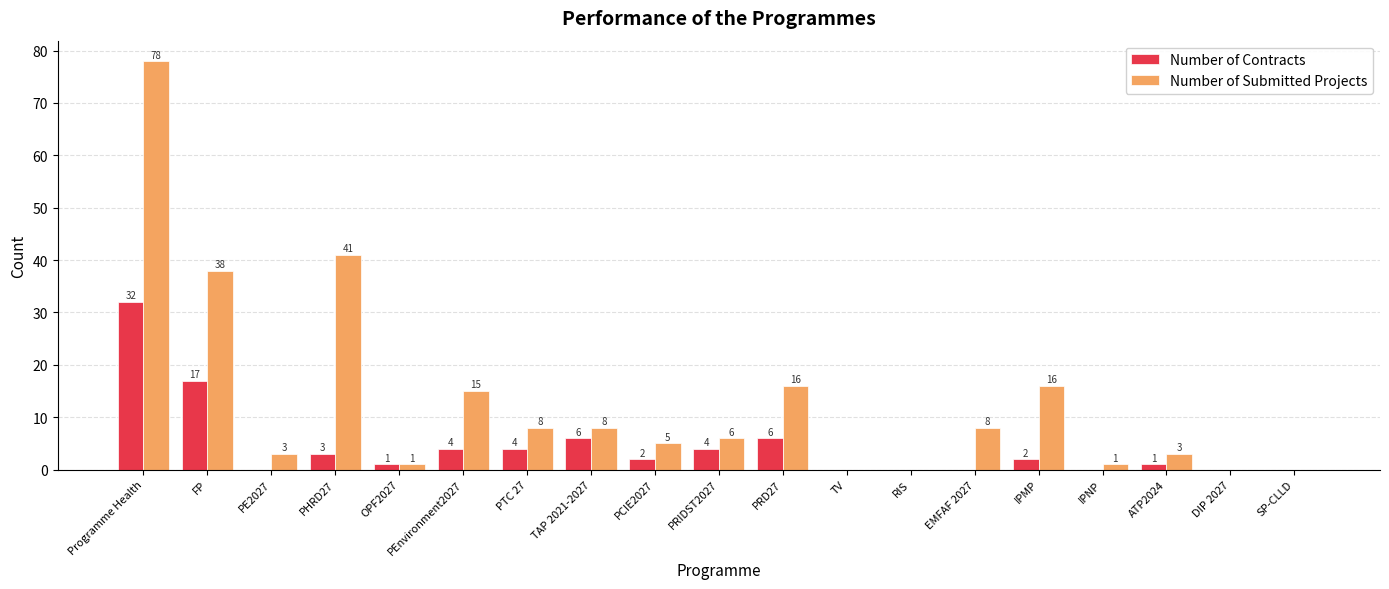

What are all the series names shown in the legend?

Number of Contracts, Number of Submitted Projects